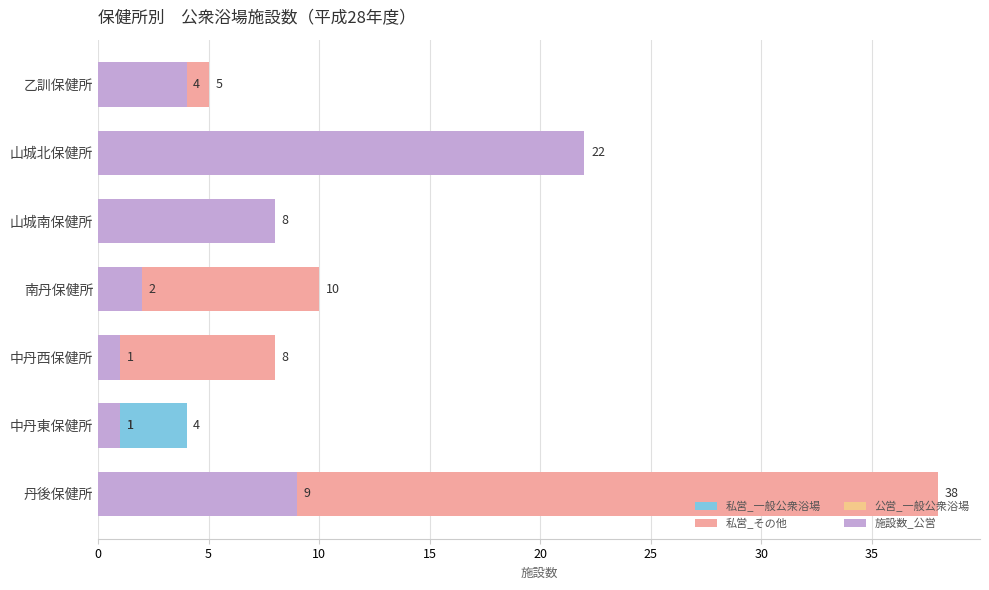

What is the average value of the 公営_一般公衆浴場 series?

1